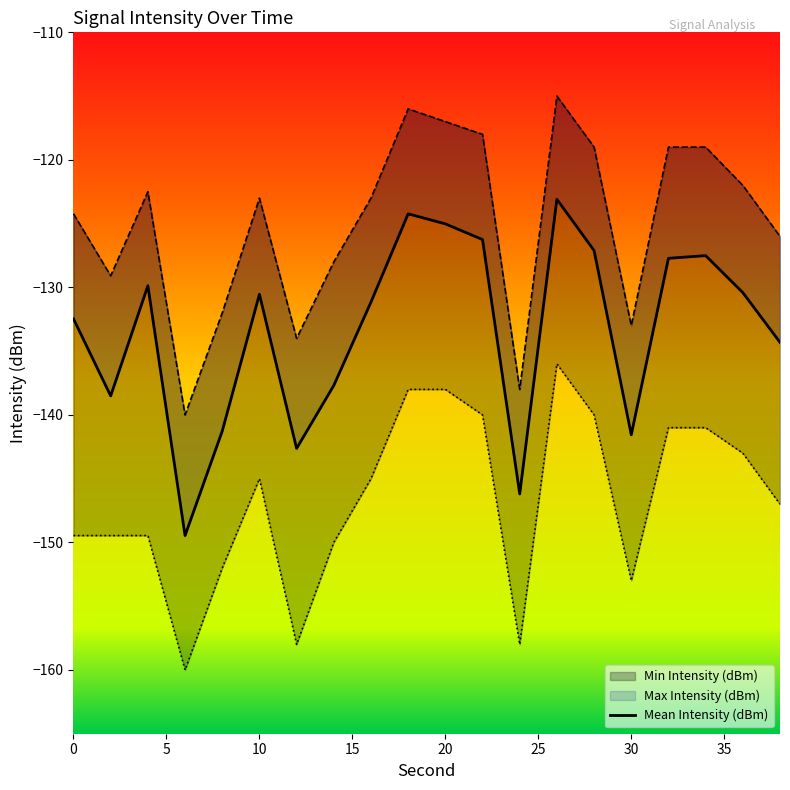

At how many categories does at least one series exceed -122?

7